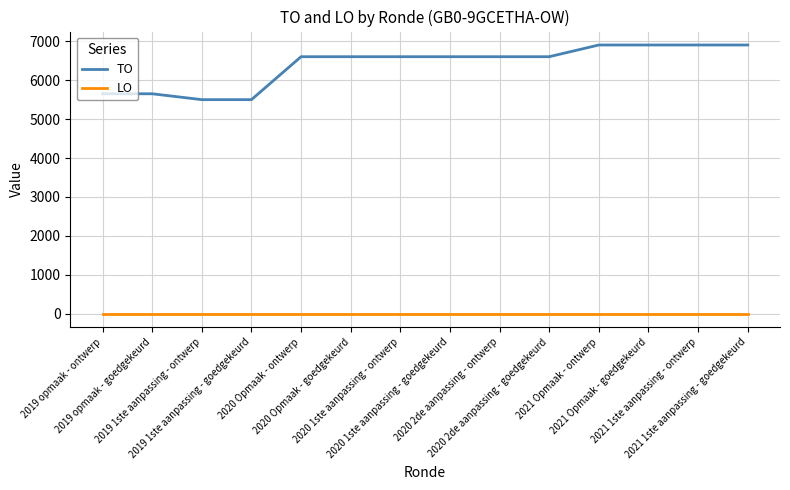

What is the sum of the TO values at 2019 1ste aanpassing - goedgekeurd and 2020 1ste aanpassing - ontwerp?

12108